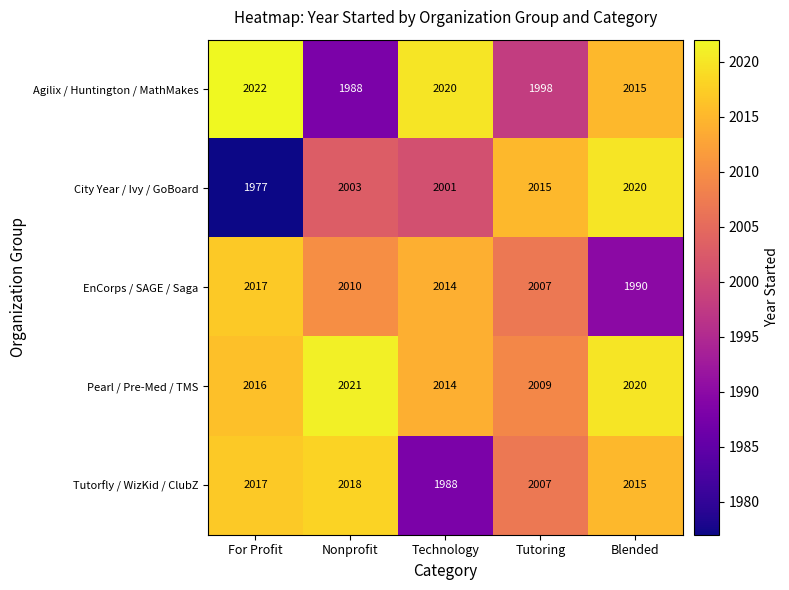

Which category has the lowest value in the Agilix / Huntington / MathMakes series?

Nonprofit